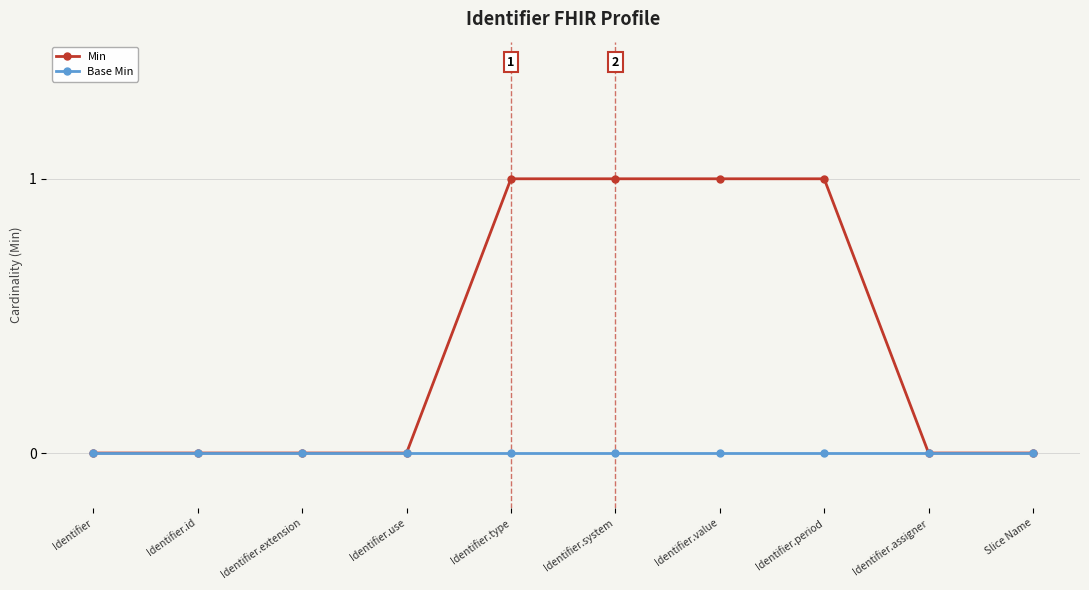

List the series in order of their peak value, lowest first.

Base Min, Min